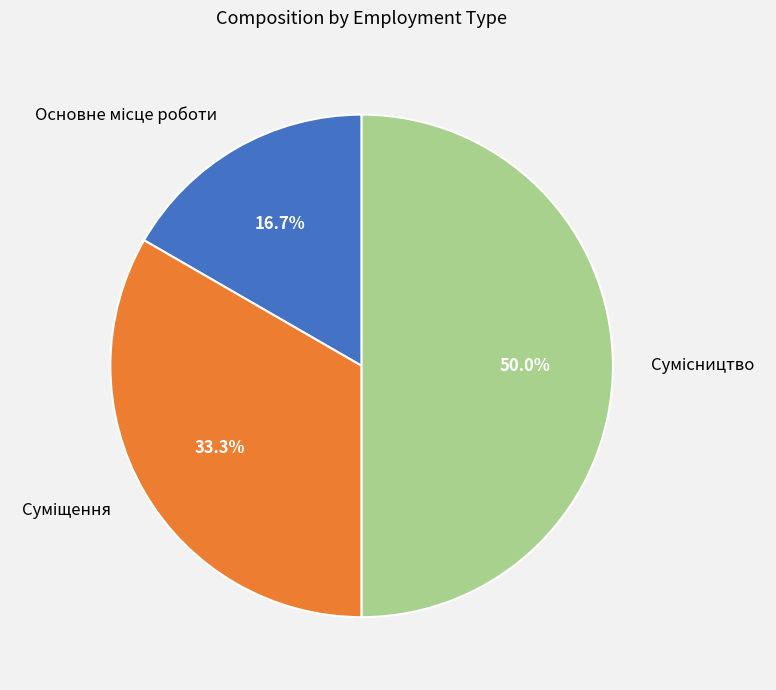

How many segments does this pie chart have?

3